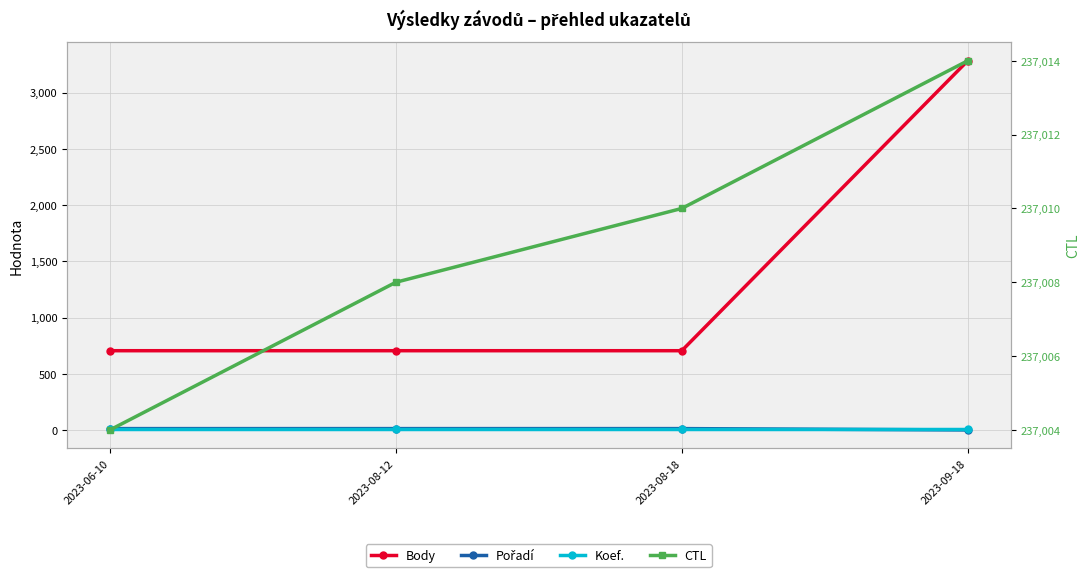

True or false: Pořadí has more than 1 points higher than both neighbors.

False